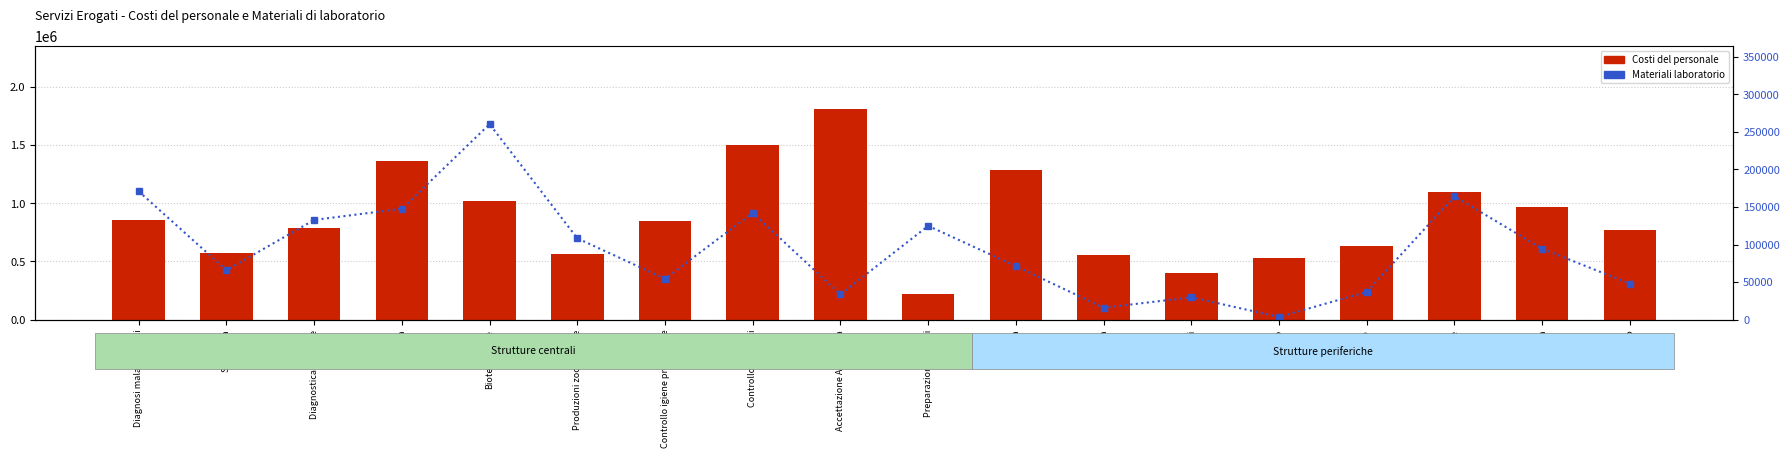

What is the sum of all Costi del personale values?

15771461.8